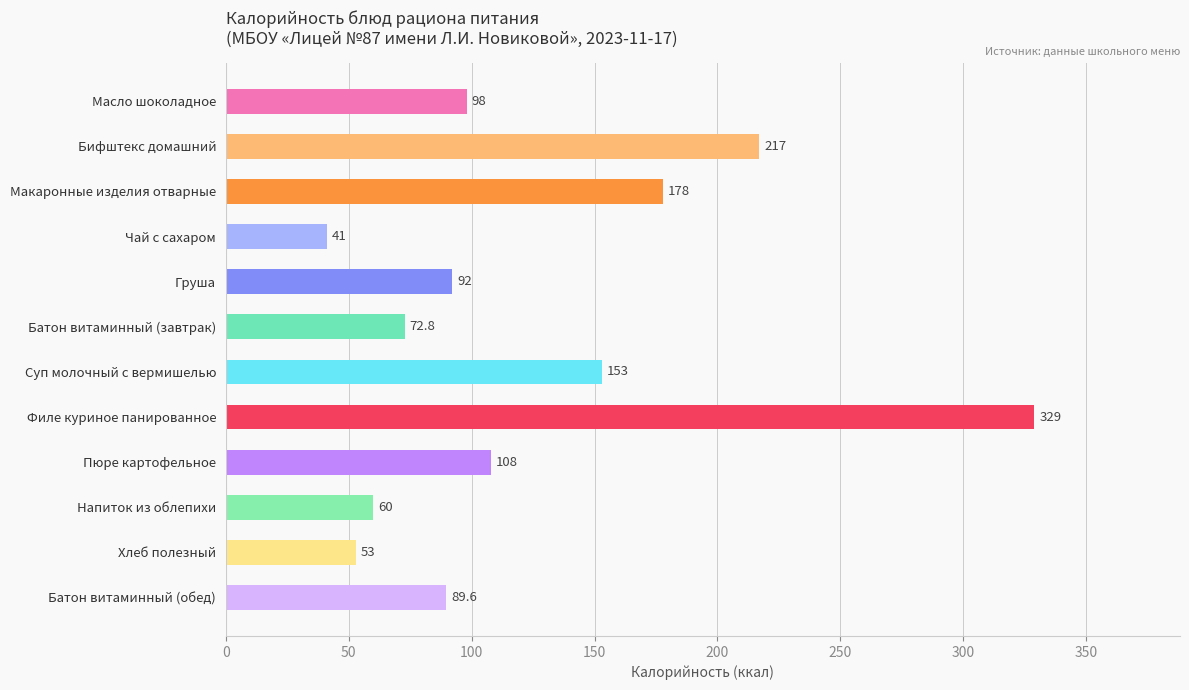

What is the label of the 11th bar from the bottom?

Бифштекс домашний